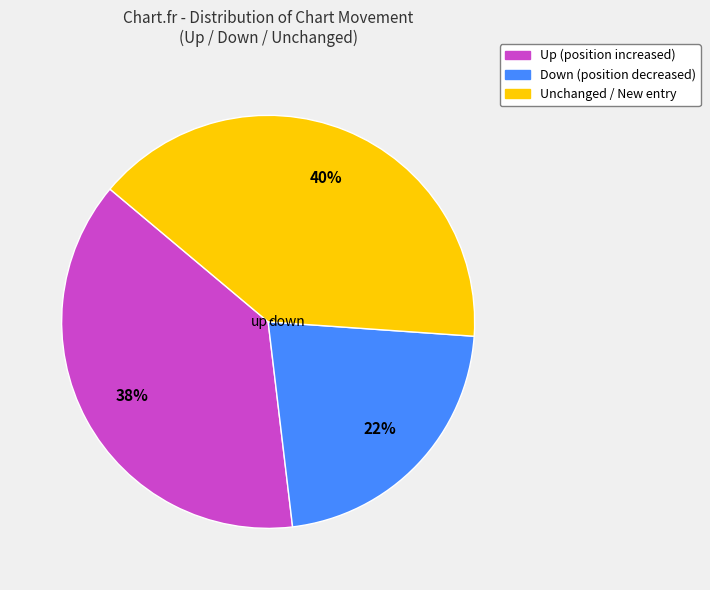

Is it true that down is 13% of the pie?

False